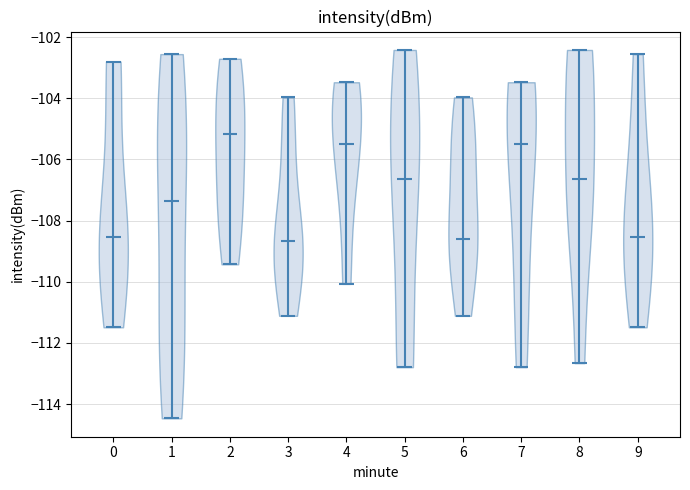

Reading left to right, read every violin against the y-axis: where its median line is, and the lowest and highest points it reaches. The values are not printed on the chart, so give them approximately, as read against the axis.

0: median line -108.6, lowest point -111.4, highest point -102.8
1: median line -107.4, lowest point -114.4, highest point -102.6
2: median line -105.2, lowest point -109.4, highest point -102.8
3: median line -108.6, lowest point -111.2, highest point -104.0
4: median line -105.4, lowest point -110.0, highest point -103.4
5: median line -106.6, lowest point -112.8, highest point -102.4
6: median line -108.6, lowest point -111.2, highest point -104.0
7: median line -105.4, lowest point -112.8, highest point -103.4
8: median line -106.6, lowest point -112.6, highest point -102.4
9: median line -108.6, lowest point -111.4, highest point -102.6